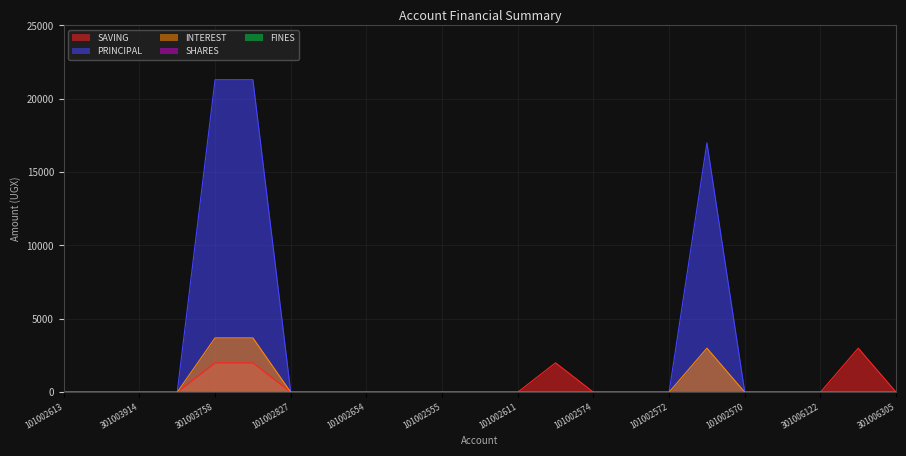

The SAVING series shows 1913 at 101002569. True or false?

False